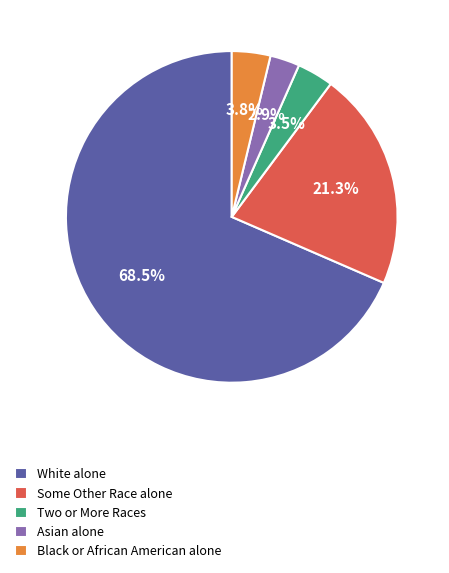

Which has a higher value, Asian alone or Two or More Races?

Two or More Races